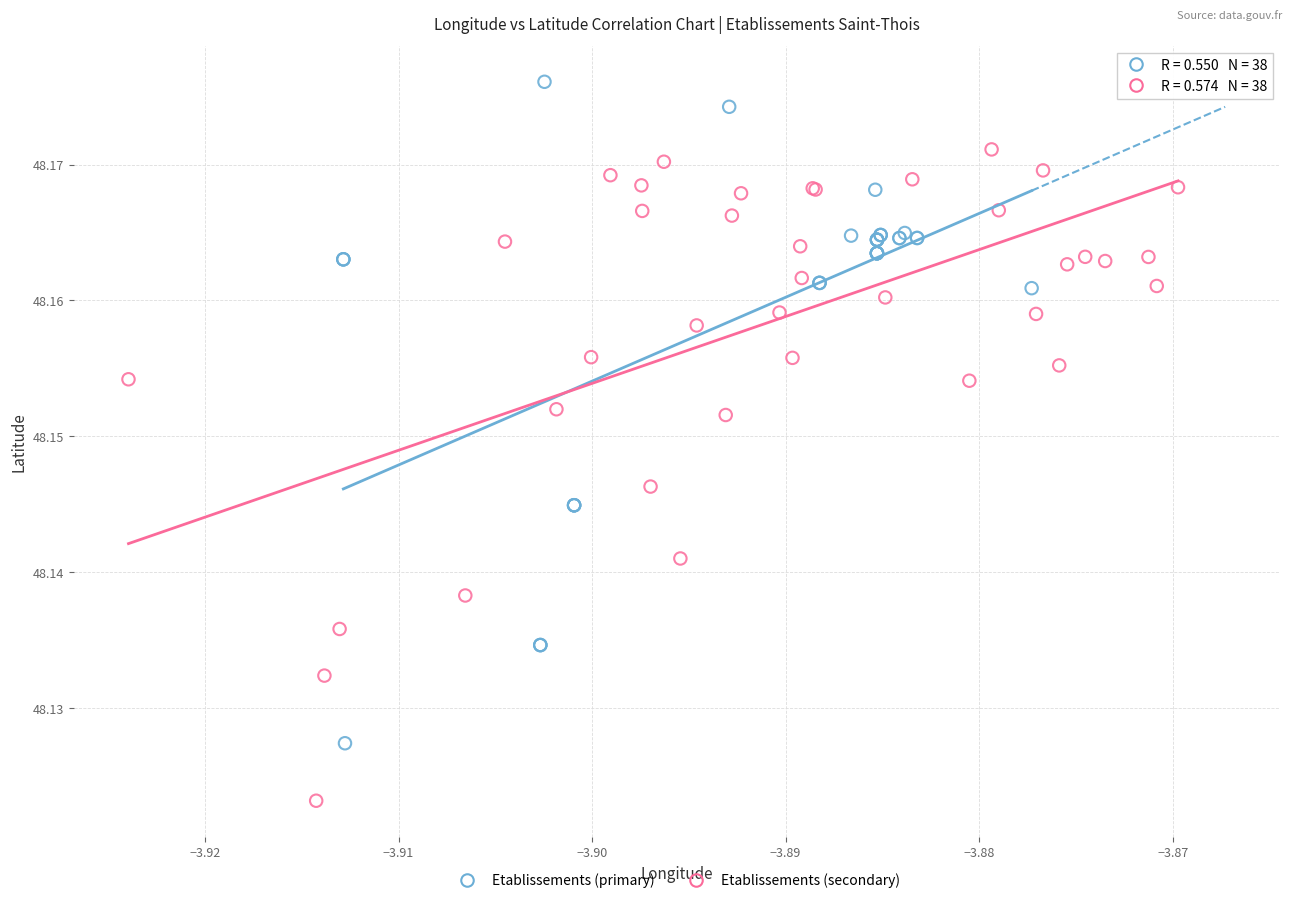

Which series contains the lowest Y value?

Etablissements (secondary)